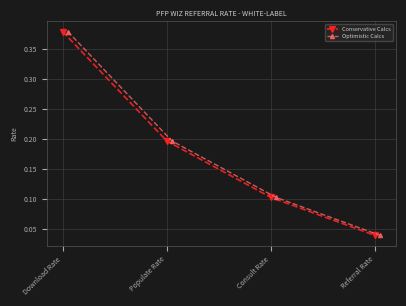

What is the value of the Optimistic Calcs point at the 2nd from the left?

0.2